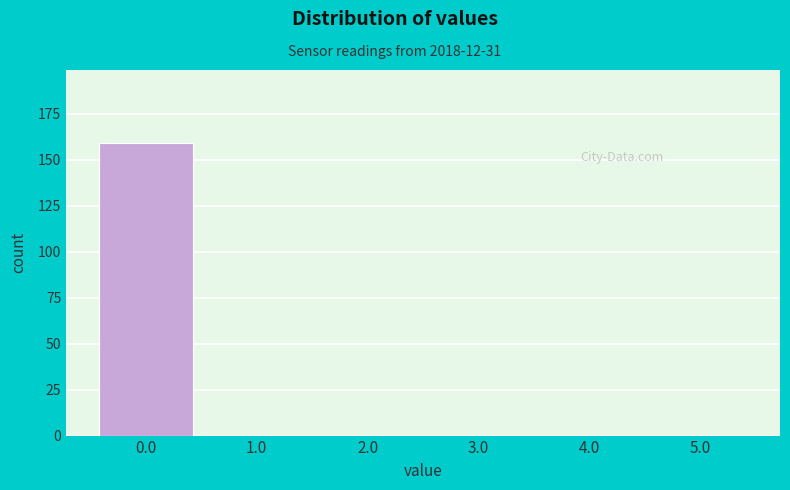

Reading left to right, transcribe this chart: for each bar, give the range it covers on the x-axis and its height. The values are not printed on the chart, so give them approximately, as read against the axis.

-0.5 to 0.5: 160
0.5 to 1.5: 0
1.5 to 2.5: 0
2.5 to 3.5: 0
3.5 to 4.5: 0
4.5 to 5.5: 0